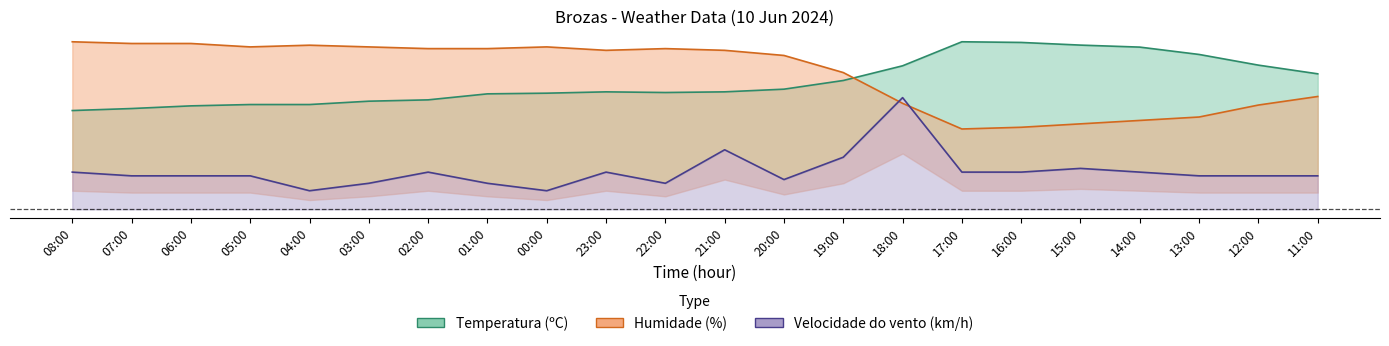

Reading right to left, list all the values displayed in this chart.

Temperatura (ºC): 0.8	0.9	0.9	1.0	1.0	1.0	1.0	0.9	0.8	0.7	0.7	0.7	0.7	0.7	0.7	0.7	0.6	0.6	0.6	0.6	0.6	0.6
Humidade (%): 0.7	0.6	0.6	0.5	0.5	0.5	0.5	0.6	0.8	0.9	0.9	1.0	0.9	1.0	1.0	1.0	1.0	1.0	1.0	1.0	1.0	1.0
Velocidade do vento (km/h): 0.2	0.2	0.2	0.2	0.2	0.2	0.2	0.7	0.3	0.2	0.4	0.2	0.2	0.1	0.2	0.2	0.2	0.1	0.2	0.2	0.2	0.2